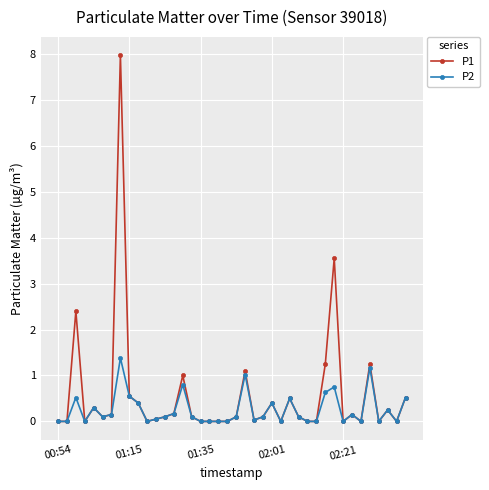

What is the maximum value for P1?

8.0